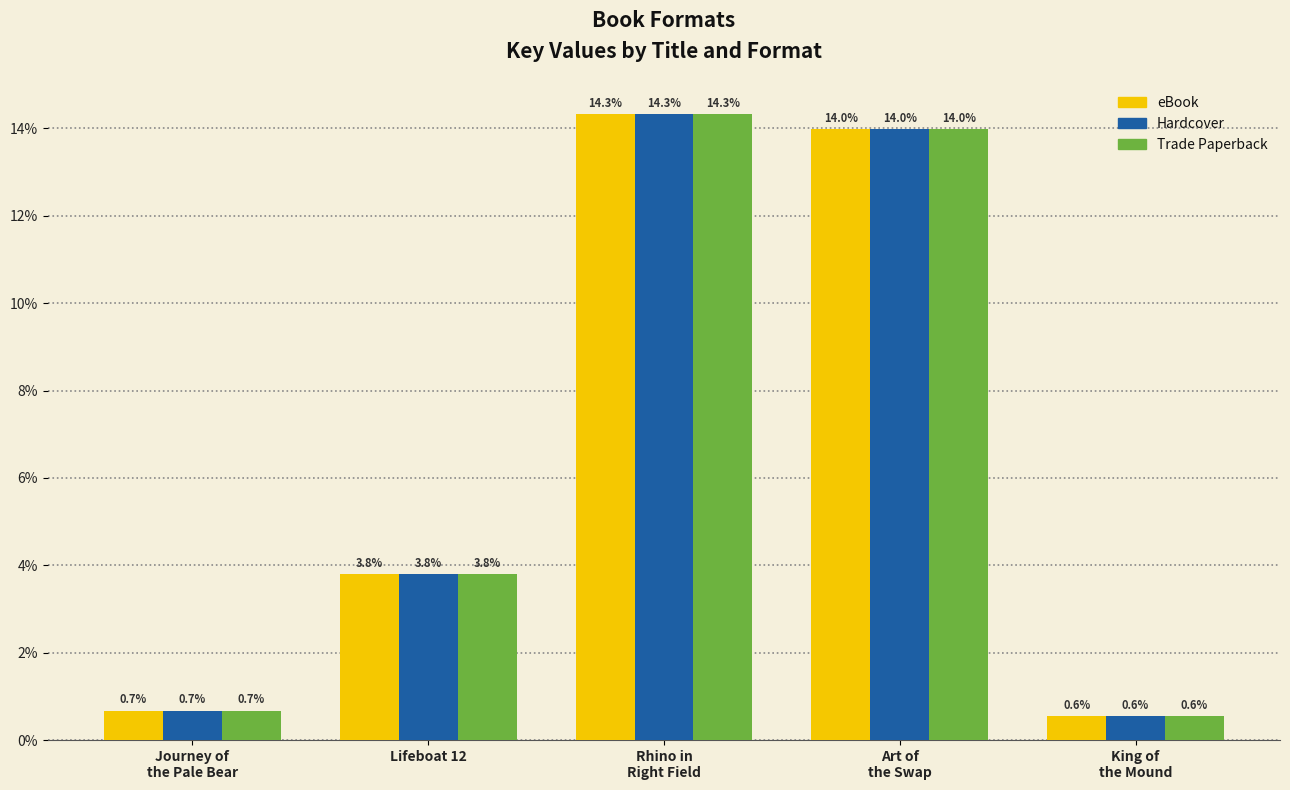

Which category has the lowest value in the eBook series?

King of
the Mound